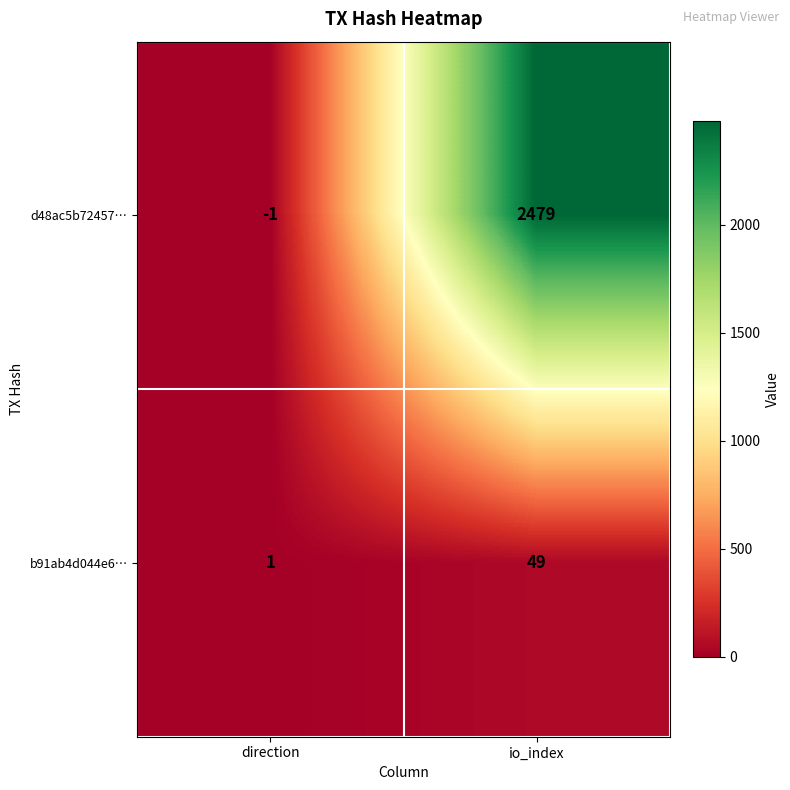

What is the greatest value displayed?

2479